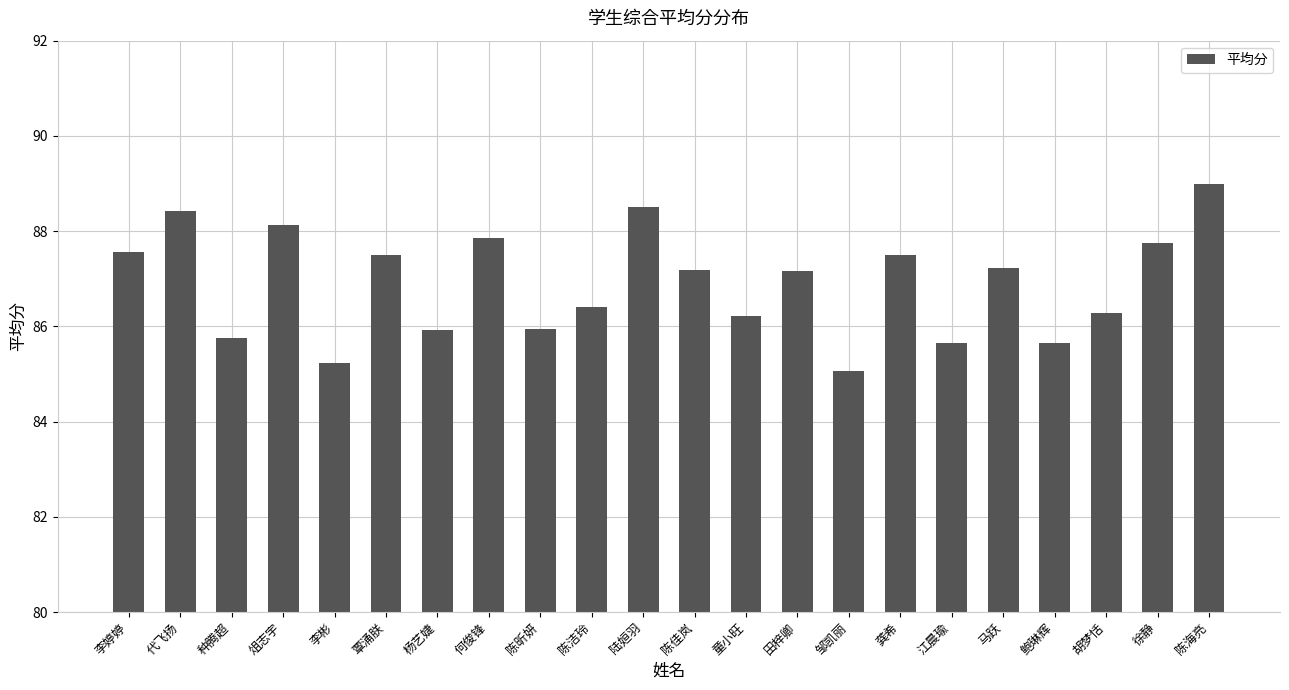

What is the value of the 6th bar from the left?

87.5